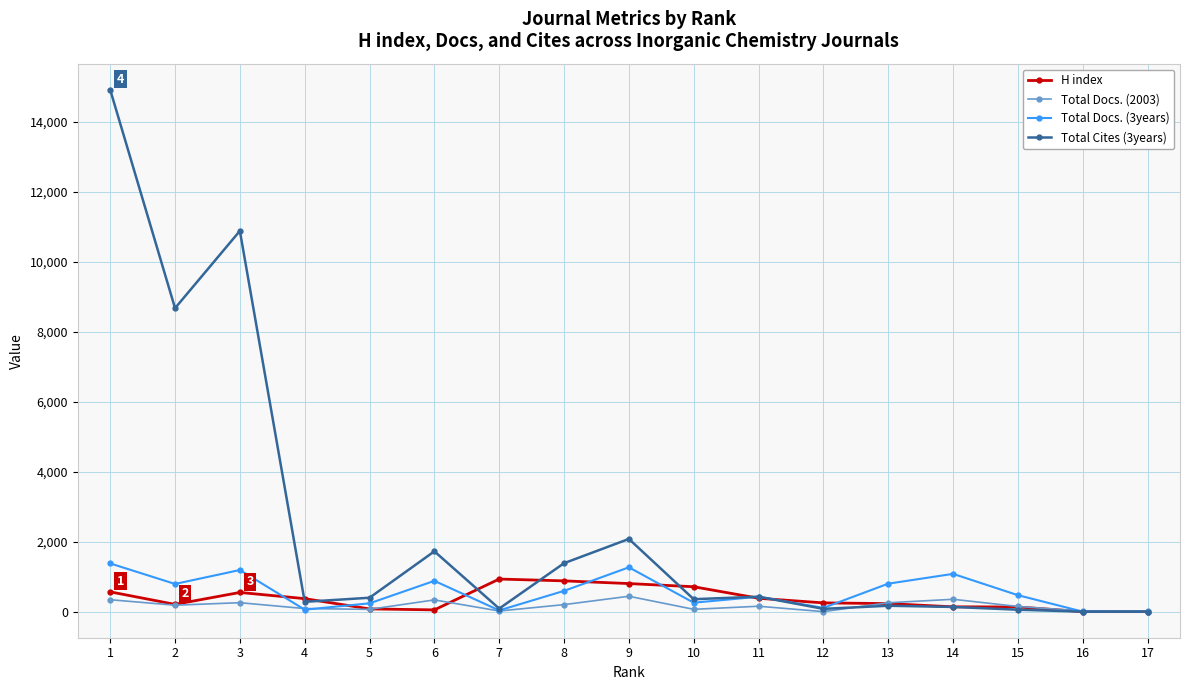

Which series has the largest total across all categories?

Total Cites (3years)